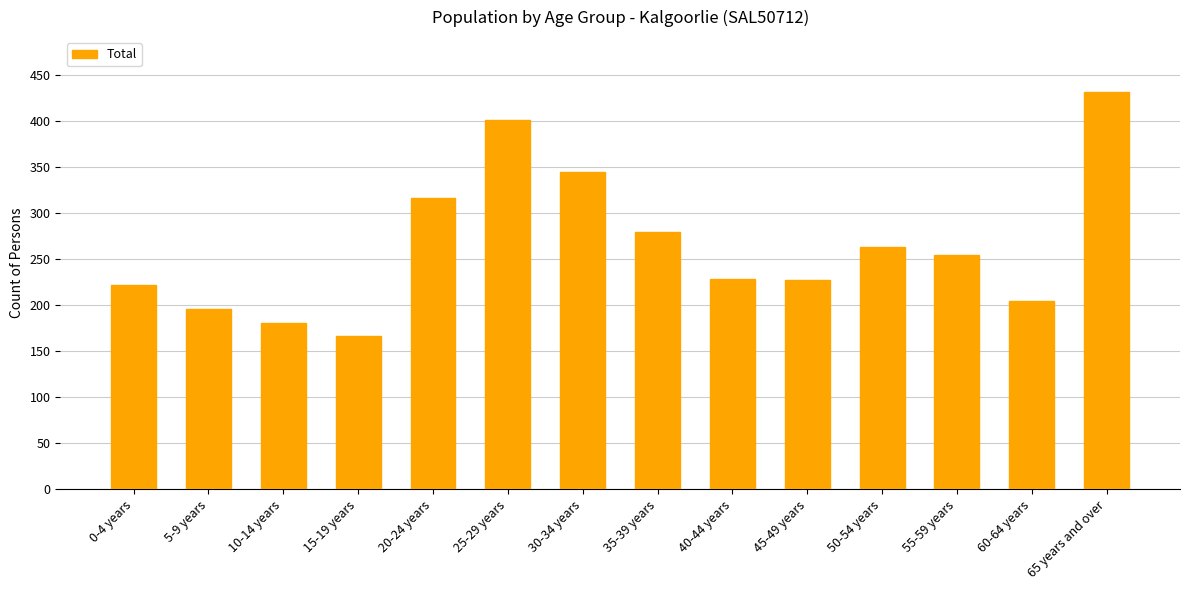

What is the difference between the values at 25-29 years and 30-34 years?

57